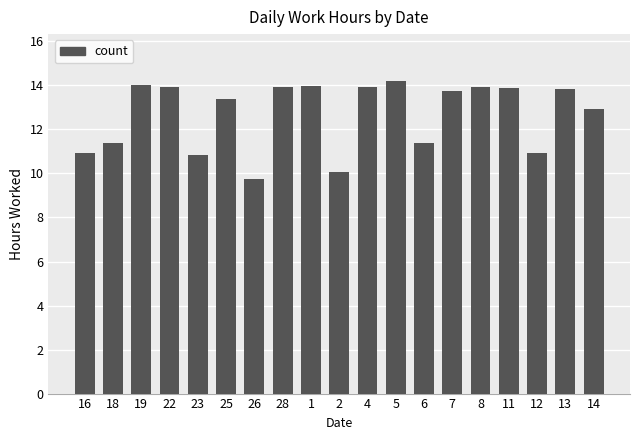

What is the difference between the maximum and minimum values?

4.5